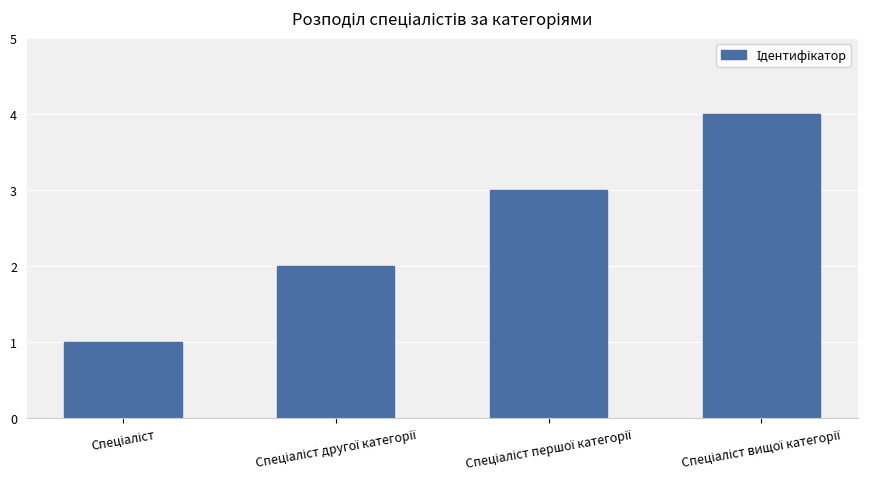

How many series are shown in this chart?

1